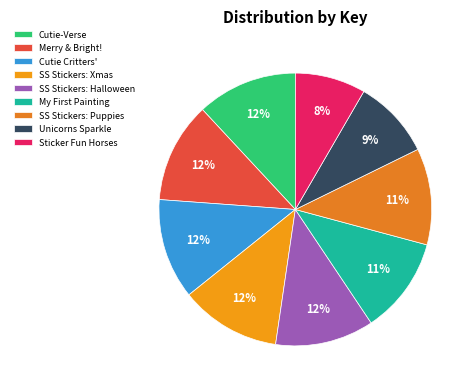

Which category has the smallest portion of the pie?

Sticker Fun Horses